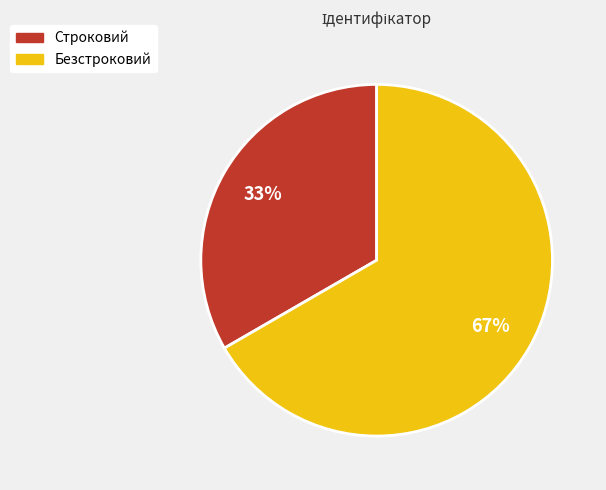

Is the sum of Строковий and Безстроковий greater than half?

Yes